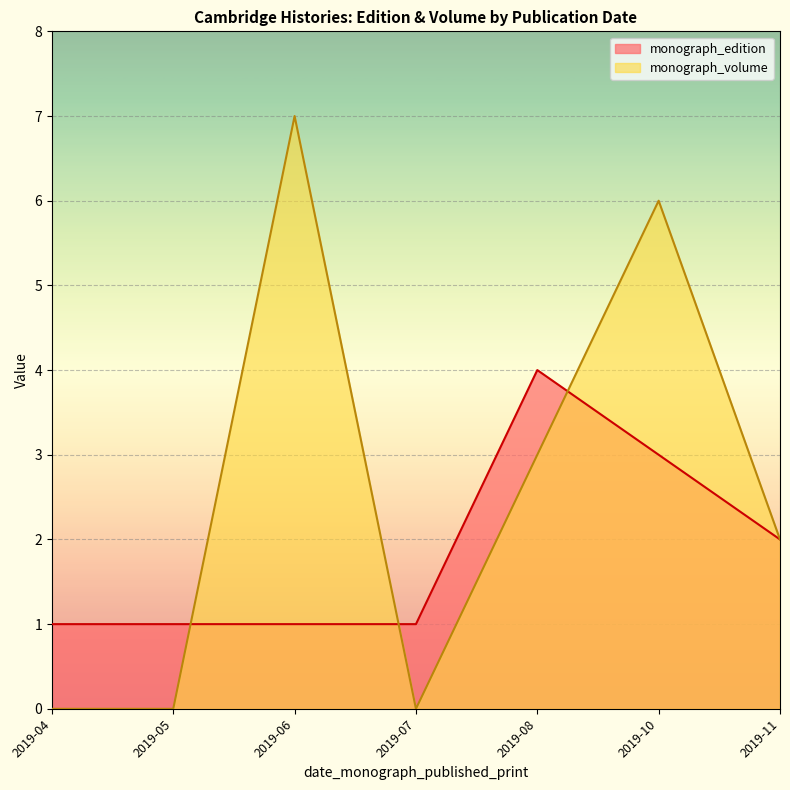

At 2019-10, list the series in order from smallest to largest.

monograph_edition, monograph_volume